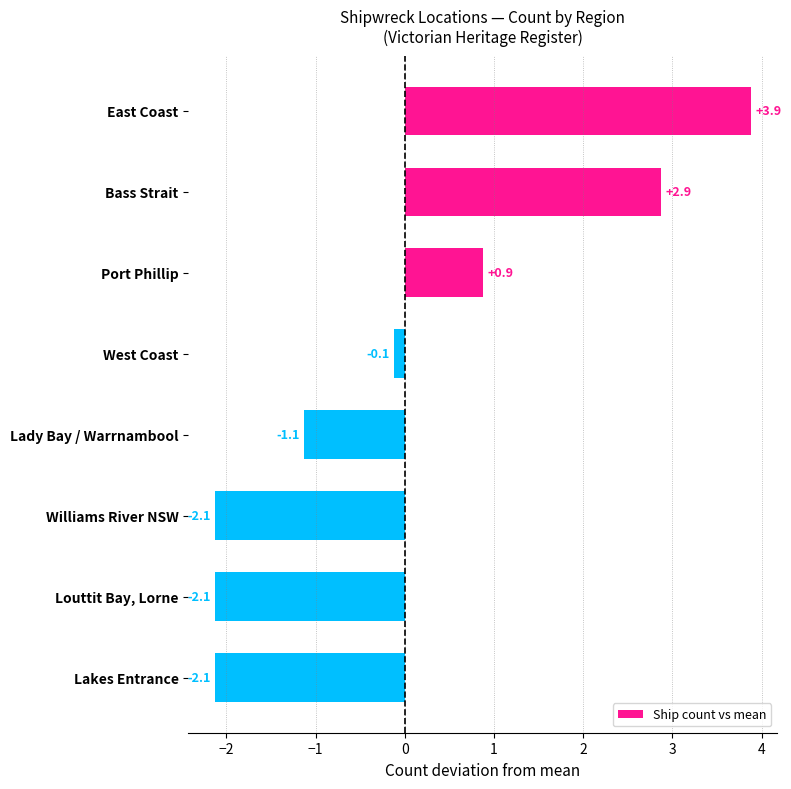

Which label corresponds to the largest value in the chart?

East Coast